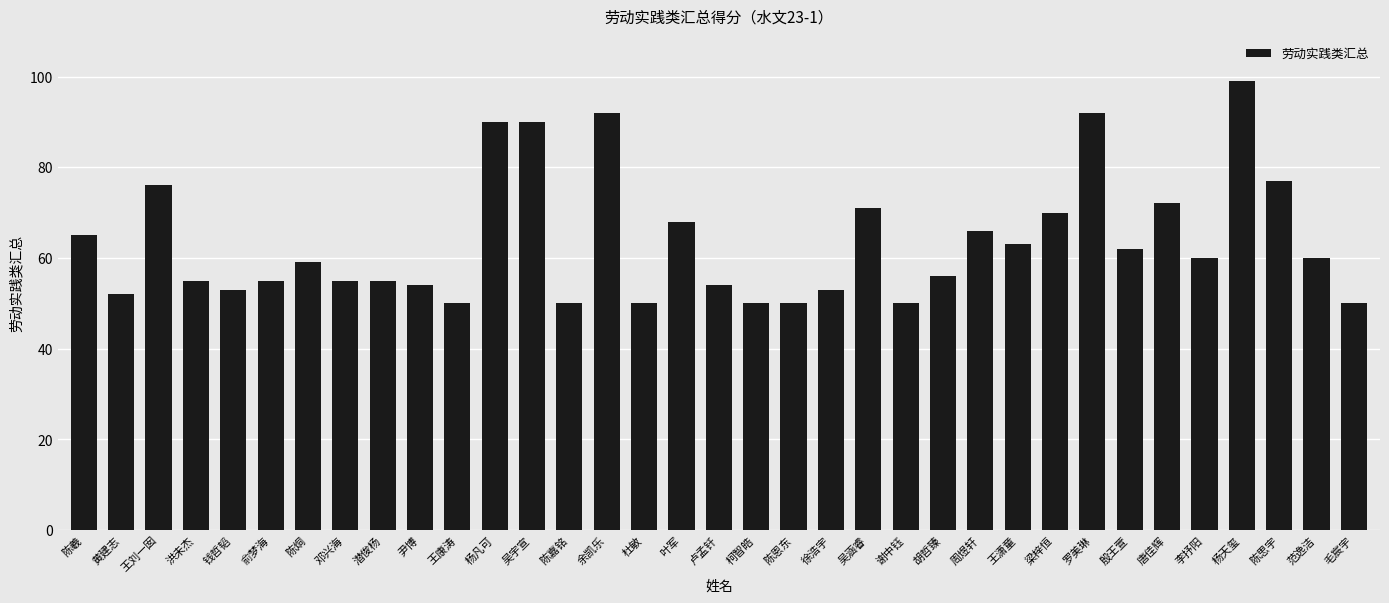

Reading left to right, list all the values displayed in this chart.

65	52	76	55	53	55	59	55	55	54	50	90	90	50	92	50	68	54	50	50	53	71	50	56	66	63	70	92	62	72	60	99	77	60	50